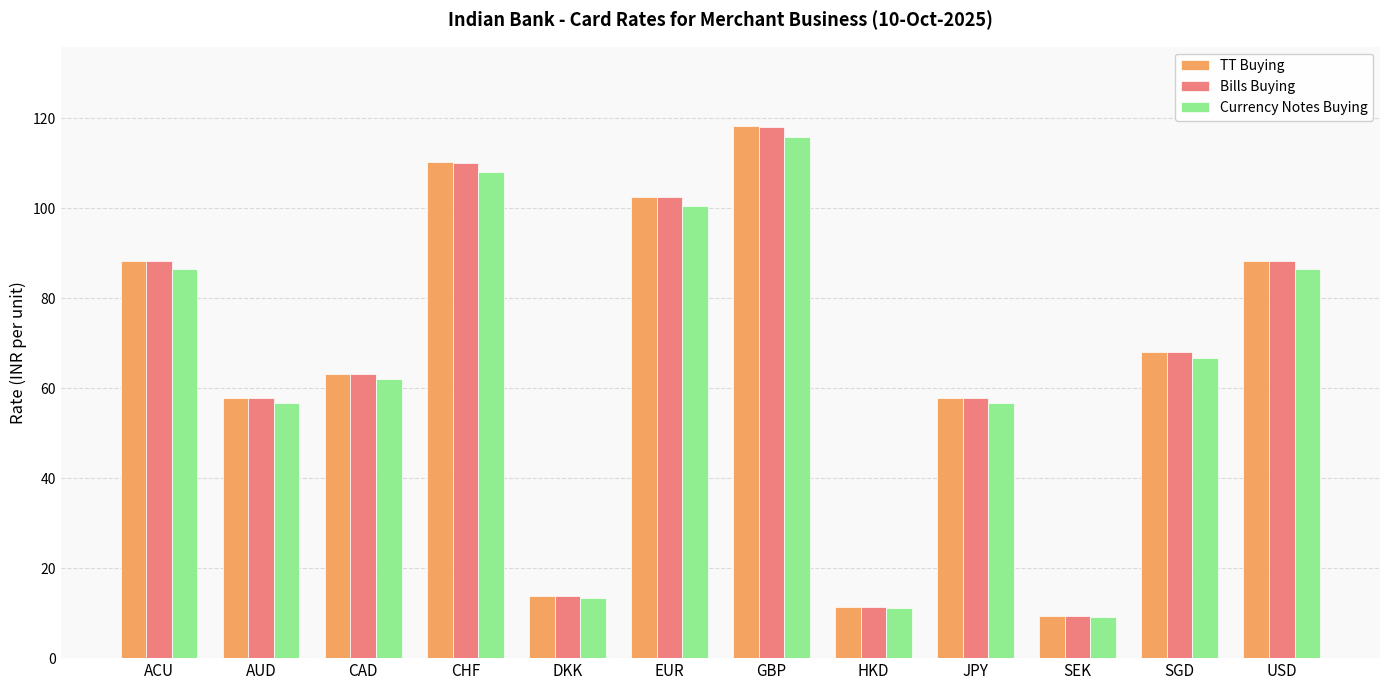

What is the maximum value shown in the chart?

118.2